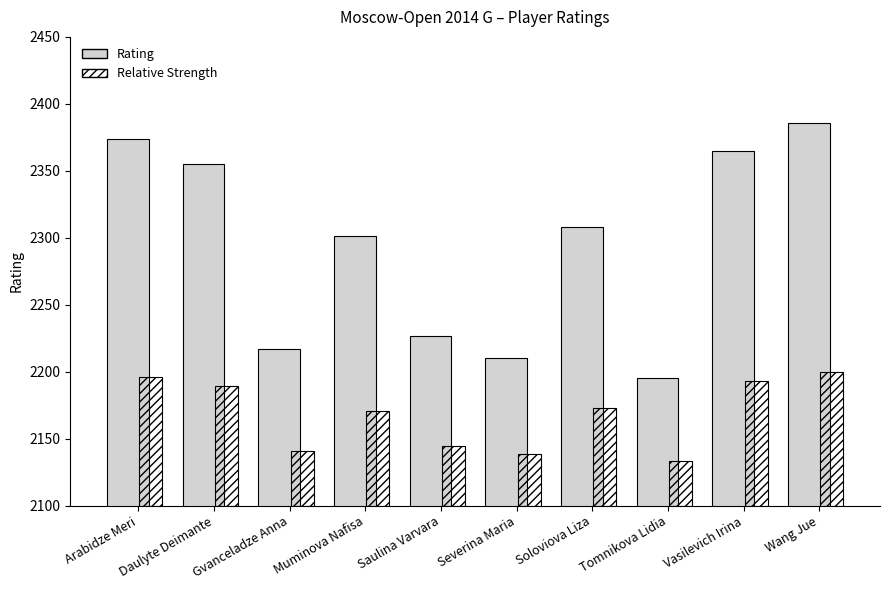

What is the average value of the Relative Strength series?

67.8